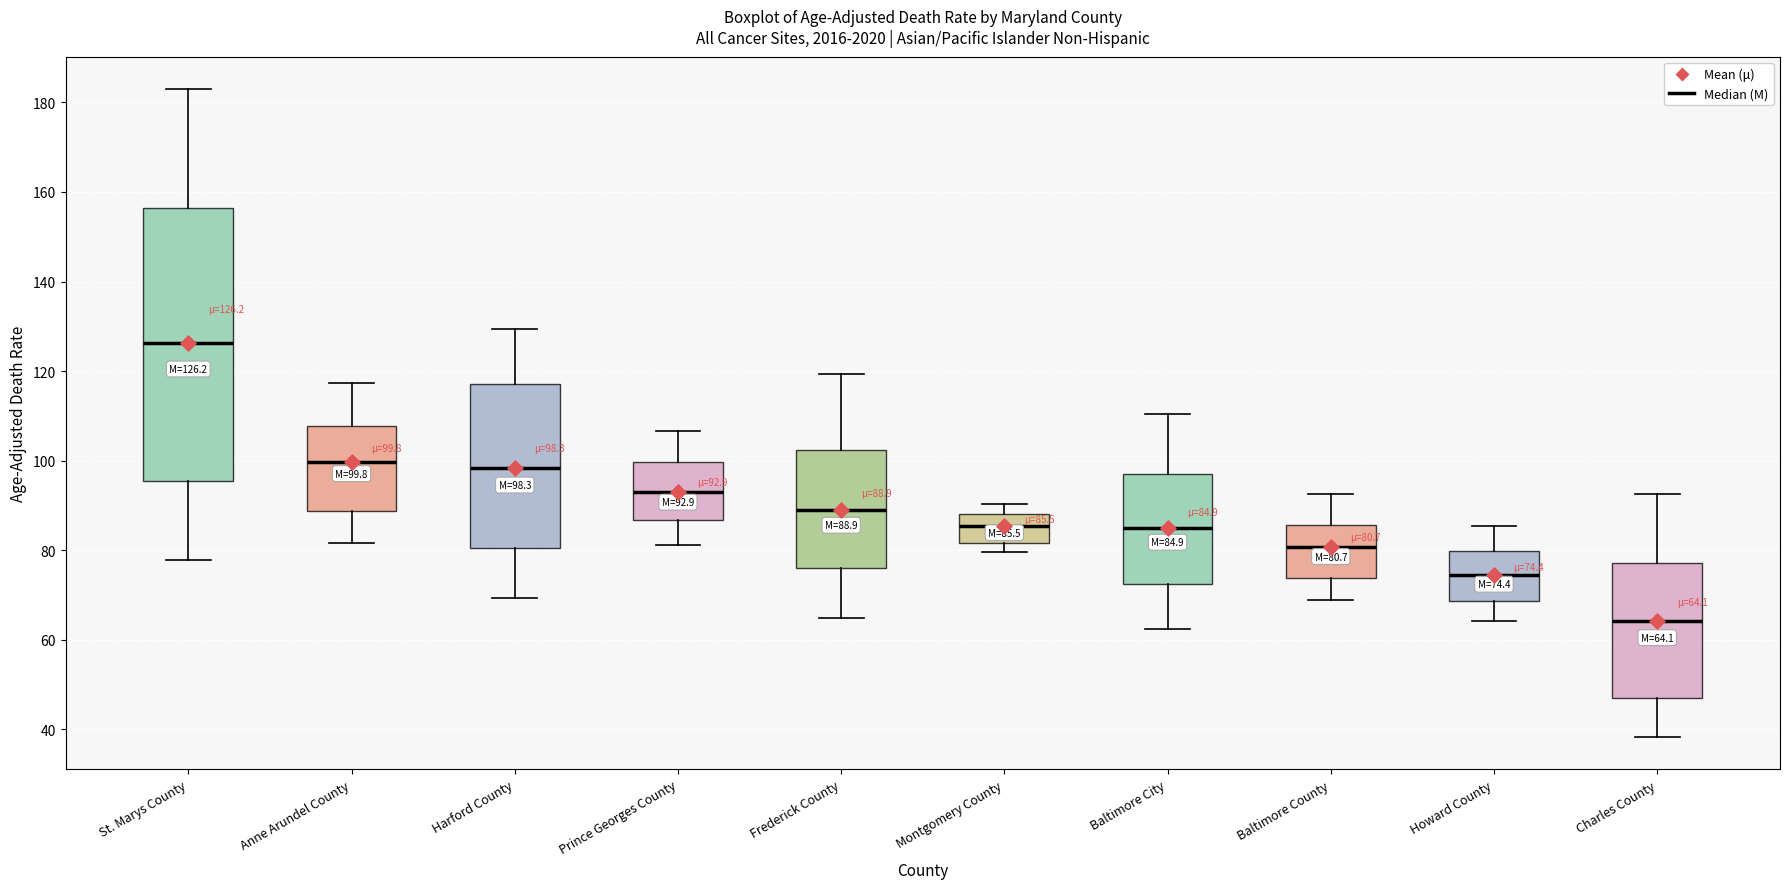

Which box's median line is the highest?

St. Marys County